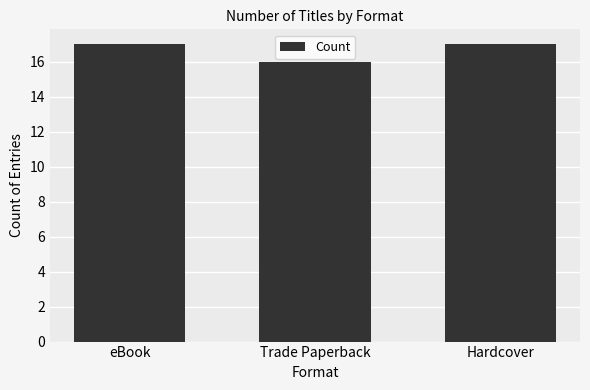

What is the average value?

17